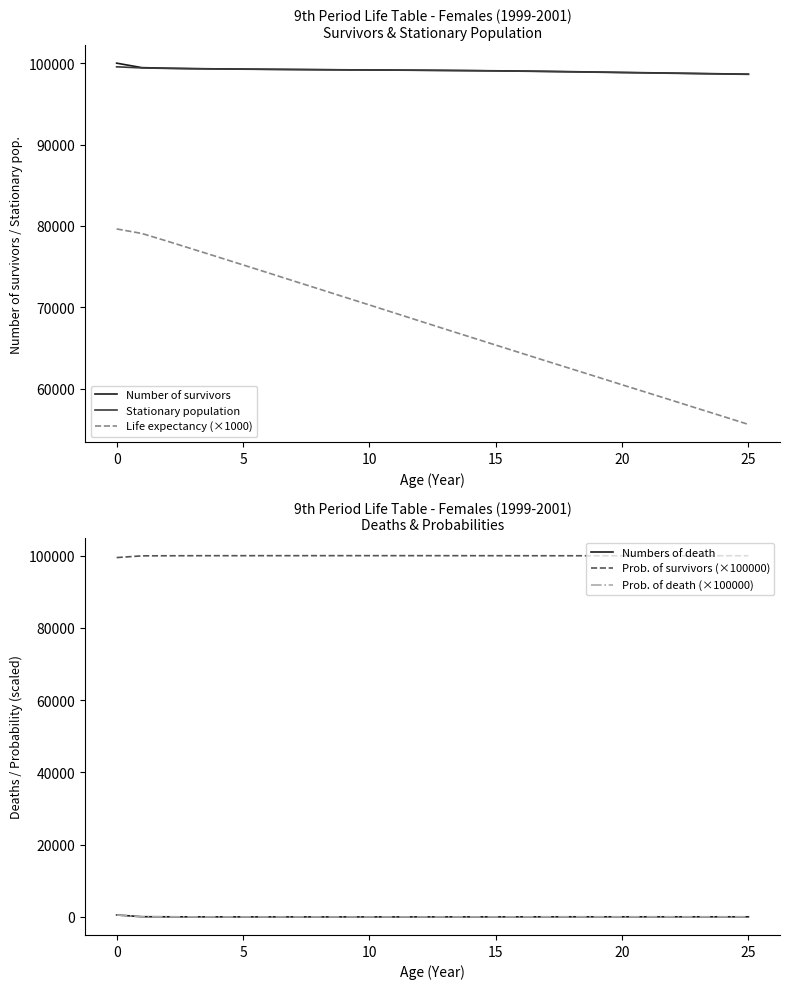

How many data points in Life expectancy (×1000) are less than 68310?

13